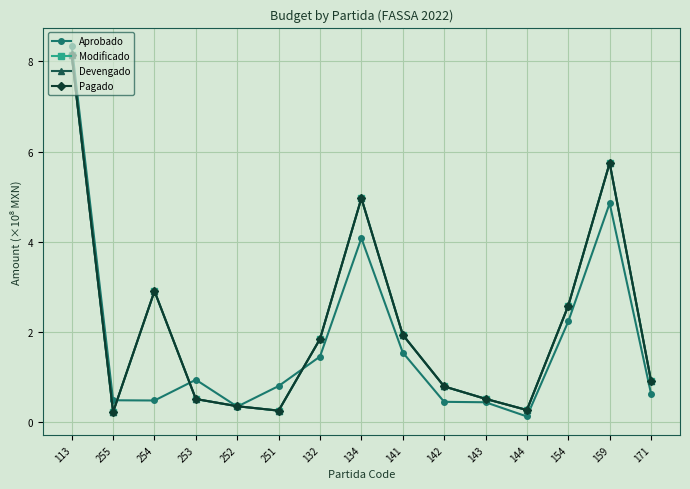

How many categories are shown in the chart?

15